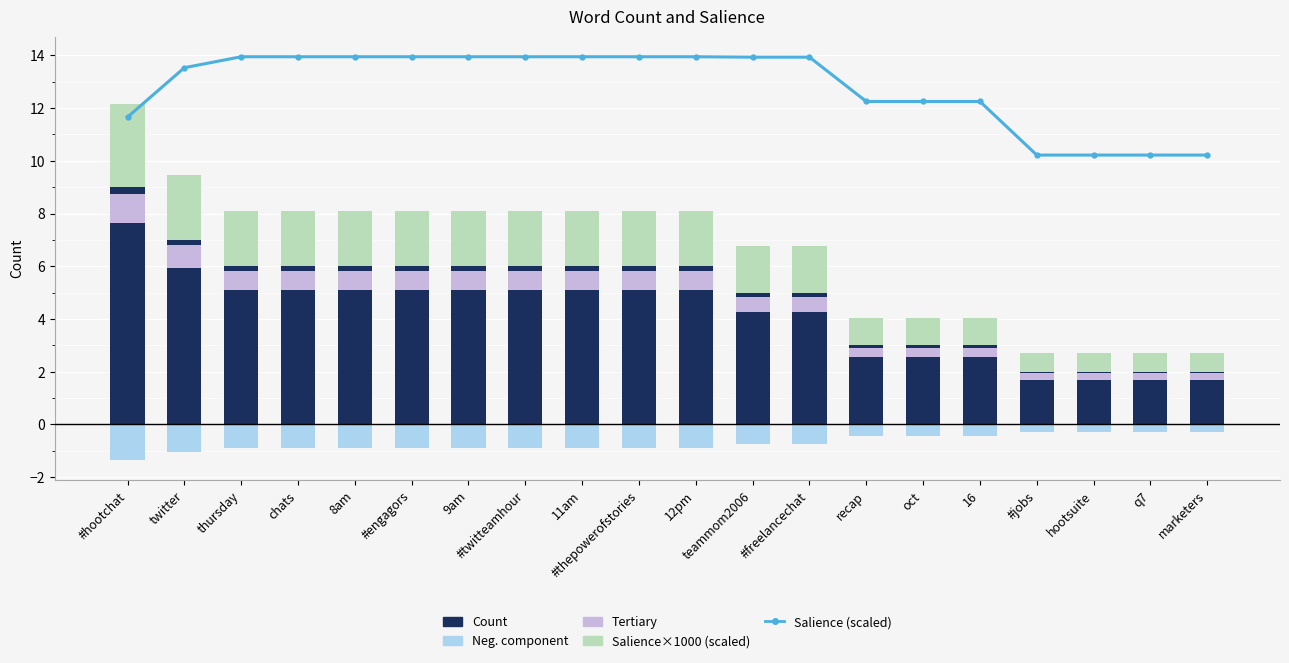

What is the difference between the second highest and second lowest values in the Neg. component series?

0.8